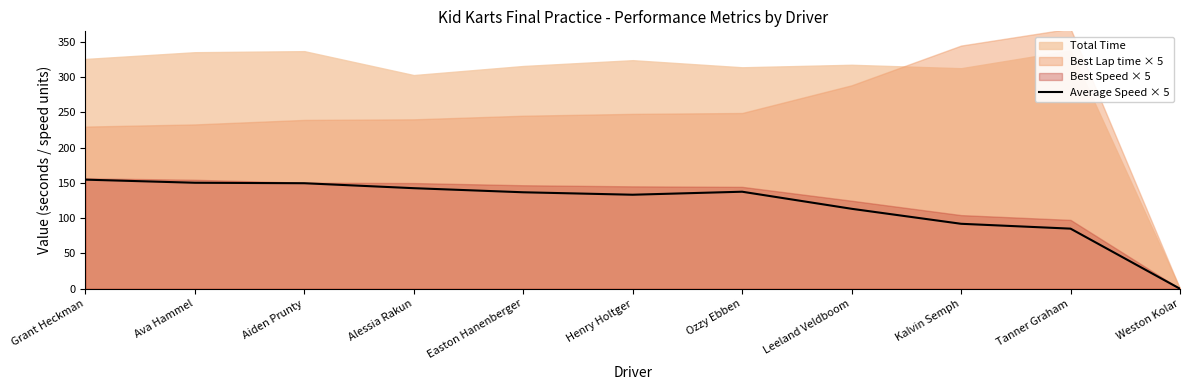

How many lines are shown in the chart?

1